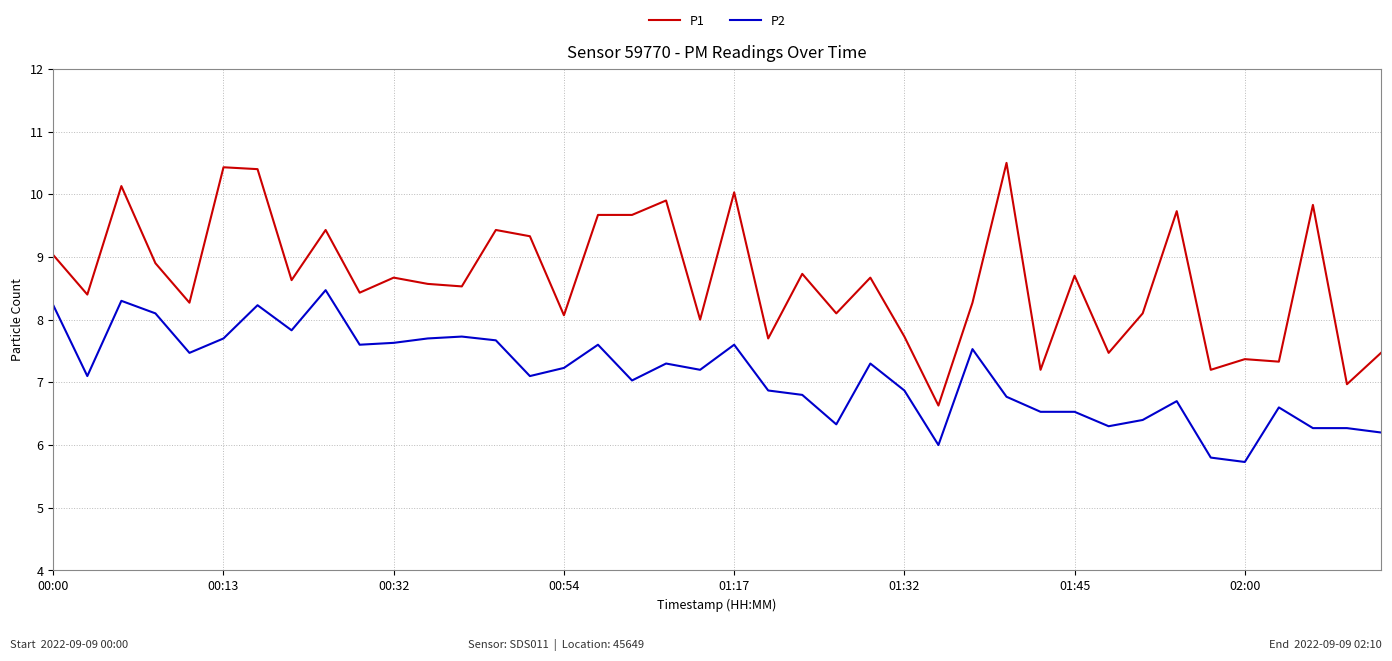

Reading left to right, extract all data points from this chart.

P1: 9.0	8.4	10.1	8.9	8.3	10.4	10.4	8.6	9.4	8.4	8.7	8.6	8.5	9.4	9.3	8.1	9.7	9.7	9.9	8.0	10.0	7.7	8.7	8.1	8.7	7.7	6.6	8.3	10.5	7.2	8.7	7.5	8.1	9.7	7.2	7.4	7.3	9.8	7.0	7.5
P2: 8.2	7.1	8.3	8.1	7.5	7.7	8.2	7.8	8.5	7.6	7.6	7.7	7.7	7.7	7.1	7.2	7.6	7.0	7.3	7.2	7.6	6.9	6.8	6.3	7.3	6.9	6.0	7.5	6.8	6.5	6.5	6.3	6.4	6.7	5.8	5.7	6.6	6.3	6.3	6.2